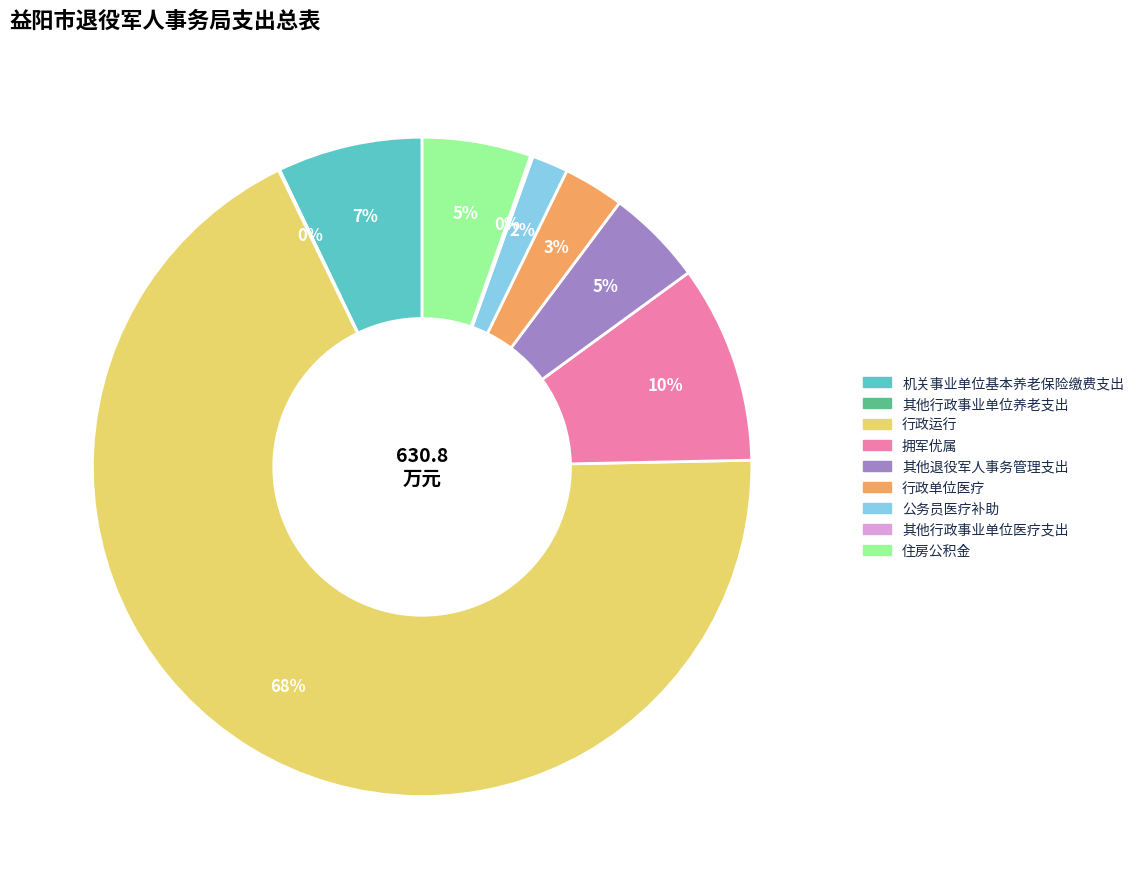

Which has a higher value, 其他退役军人事务管理支出 or 机关事业单位基本养老保险缴费支出?

机关事业单位基本养老保险缴费支出